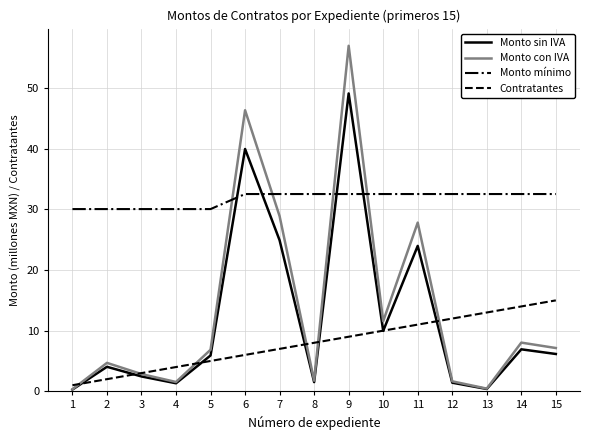

What is the total value across all series at 11?

95.4